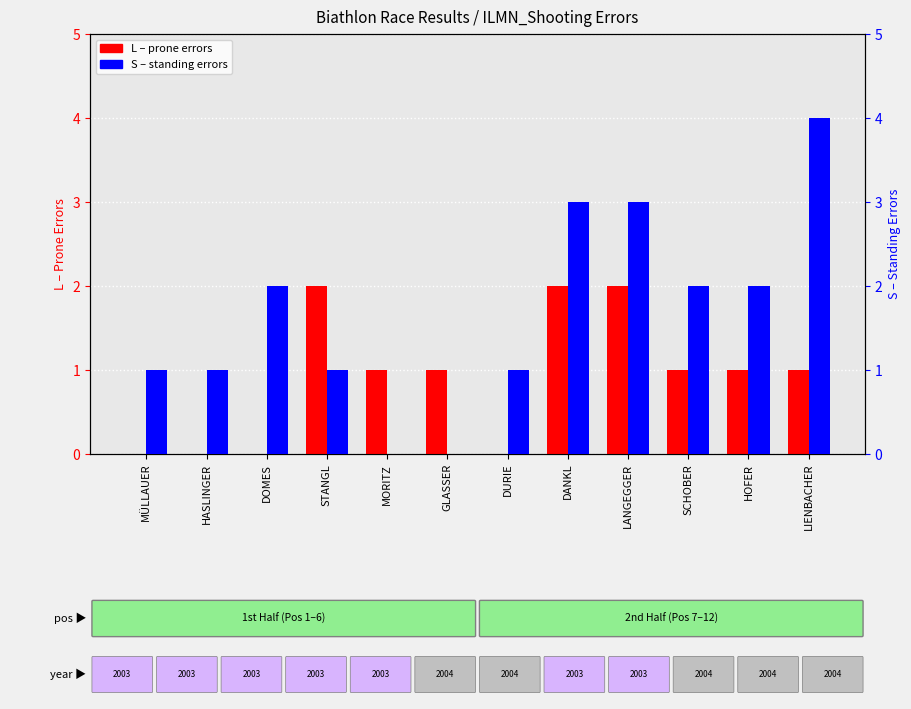

What is the sum of all L (prone errors) values?

11